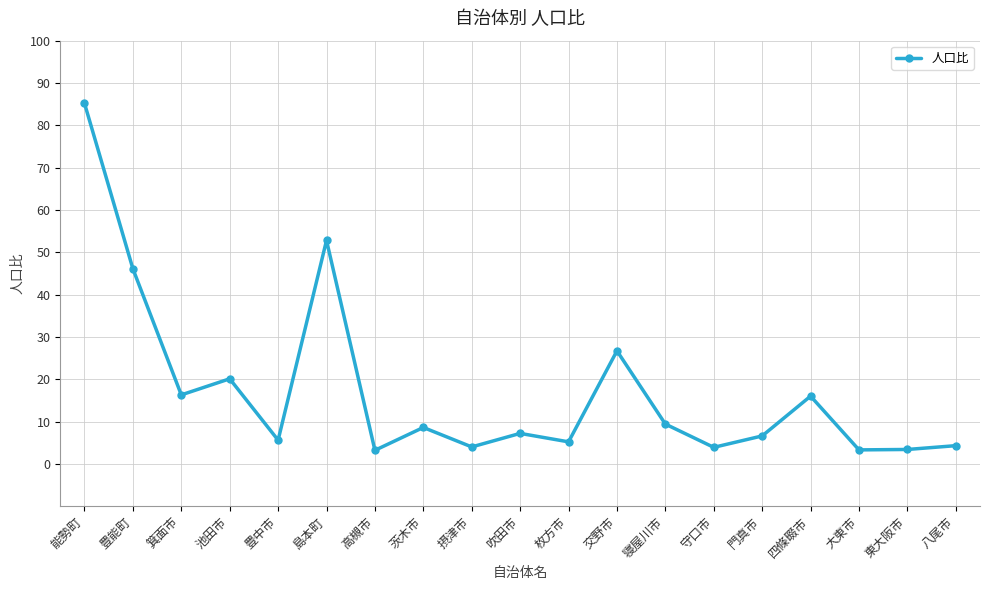

How many categories are shown in the chart?

19